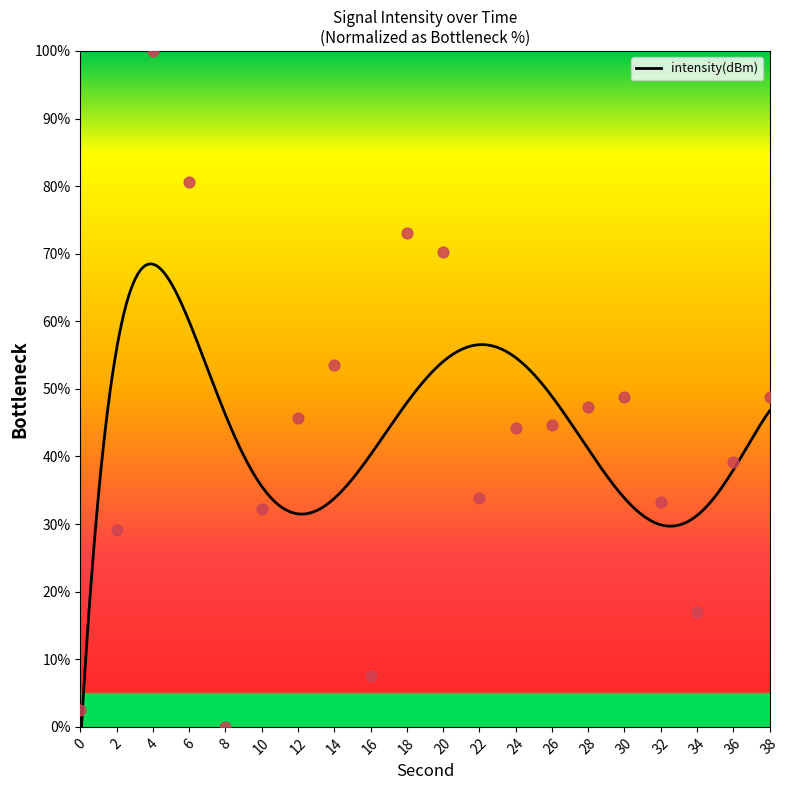

Approximately how many times larger is the value at 36 compared to 18?

0.5